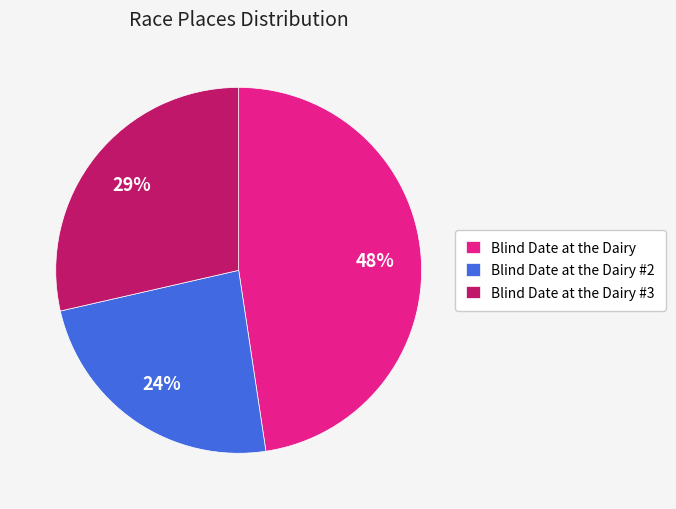

To the nearest percent, what is the average slice percentage?

33%